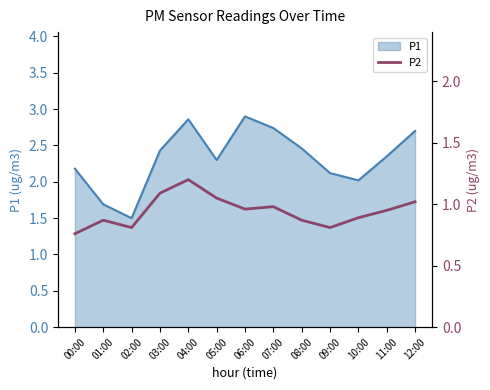

Does the chart have visible grid lines?

No